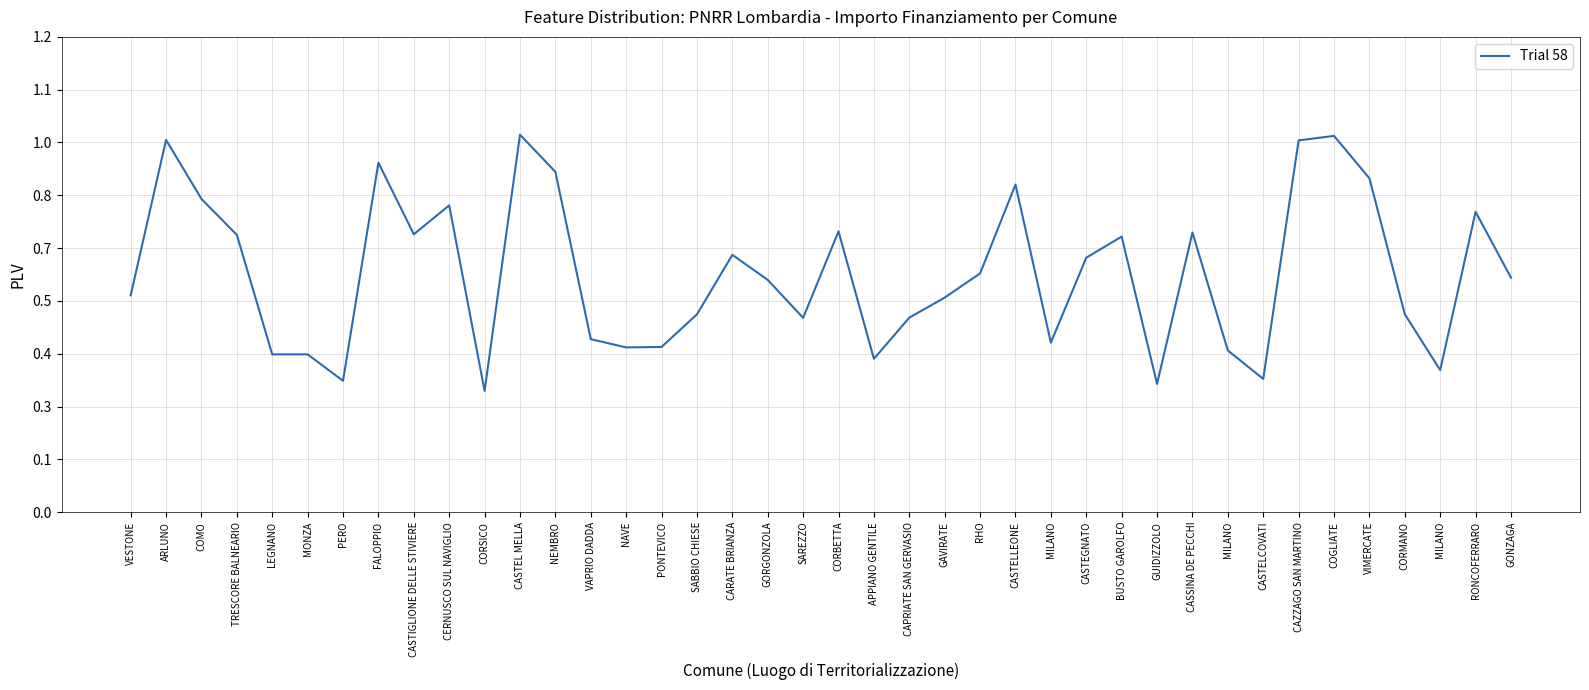

Rank the categories by value from lowest to highest.

CORSICO, GUIDIZZOLO, PERO, CASTELCOVATI, MILANO, APPIANO GENTILE, MONZA, LEGNANO, MILANO, NAVE, PONTEVICO, MILANO, VAPRIO DADDA, SAREZZO, CAPRIATE SAN GERVASIO, SABBIO CHIESE, CORMANO, GAVIRATE, VESTONE, GORGONZOLA, GONZAGA, RHO, CASTEGNATO, CARATE BRIANZA, BUSTO GAROLFO, TRESCORE BALNEARIO, CASTIGLIONE DELLE STIVIERE, CASSINA DE PECCHI, CORBETTA, RONCOFERRARO, CERNUSCO SUL NAVIGLIO, COMO, CASTELLEONE, VIMERCATE, NEMBRO, FALOPPIO, CAZZAGO SAN MARTINO, ARLUNO, COGLIATE, CASTEL MELLA